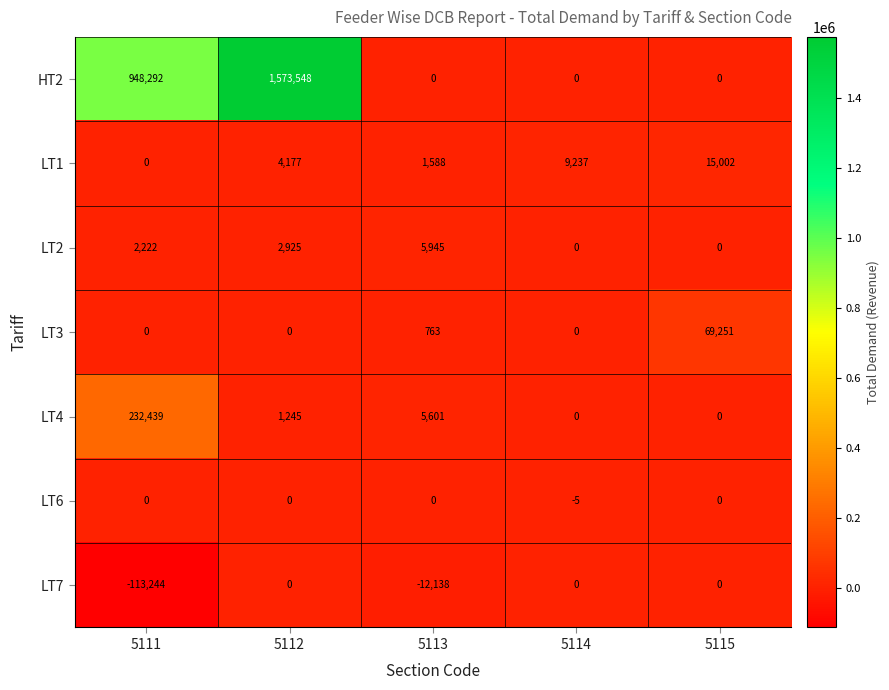

What is the spread (max minus min) of values at 5115?

69251